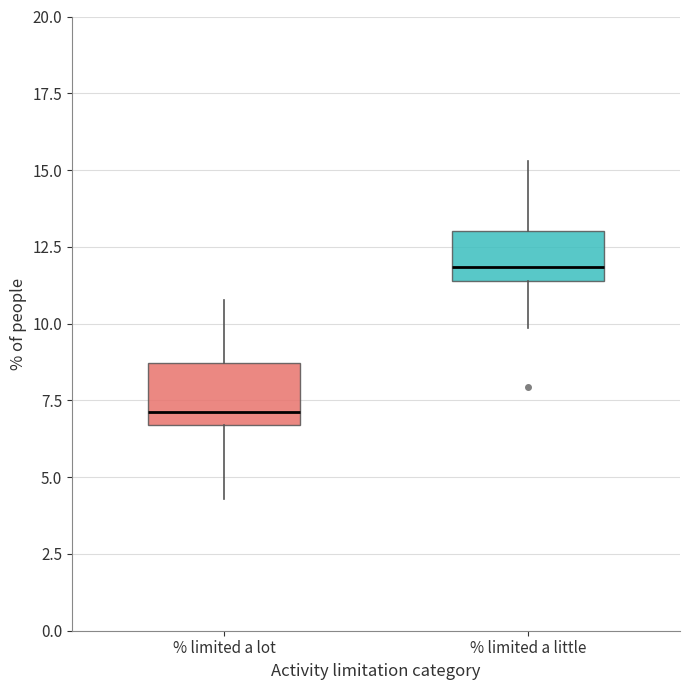

Reading left to right, transcribe this box plot: for each box, give where its median line is, the range the box spans, and where its two whiskers end, as read against the y-axis. The values are not printed on the chart, so give them approximately, as read against the axis.

% limited a lot: median 7.0, box 6.5 to 8.5, whiskers 4.5 to 11.0
% limited a little: median 12.0, box 11.5 to 13.0, whiskers 10.0 to 15.5